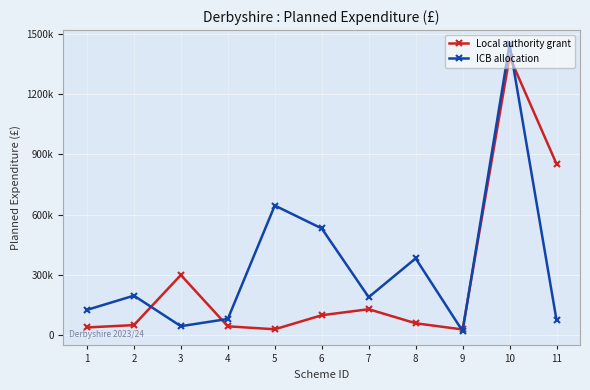

What are all the series names shown in the legend?

Local authority grant, ICB allocation